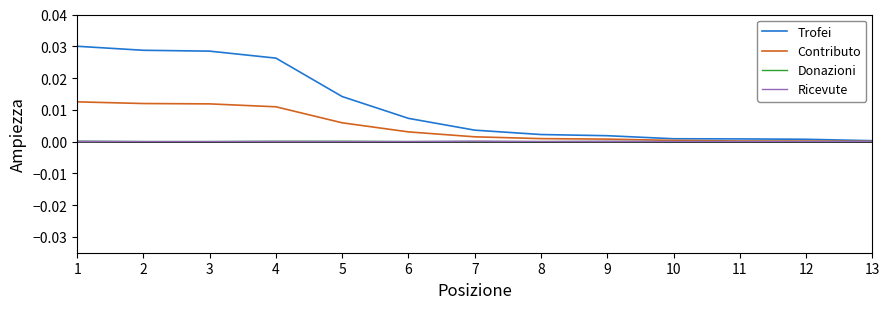

Between 6 and 12, which series saw the biggest shift?

Trofei